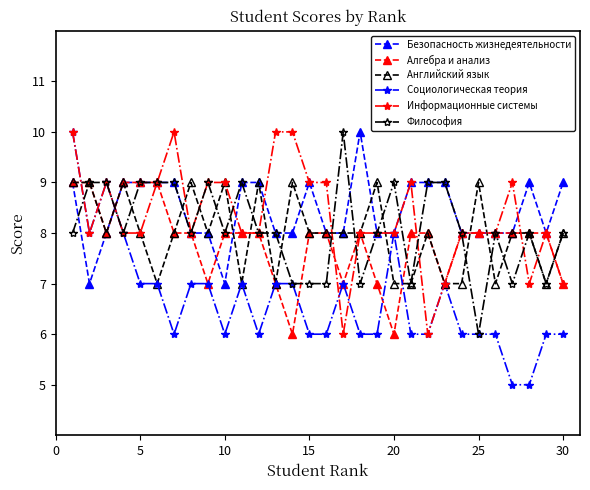

What is the difference between the maximum and minimum values in the Информационные системы series?

4